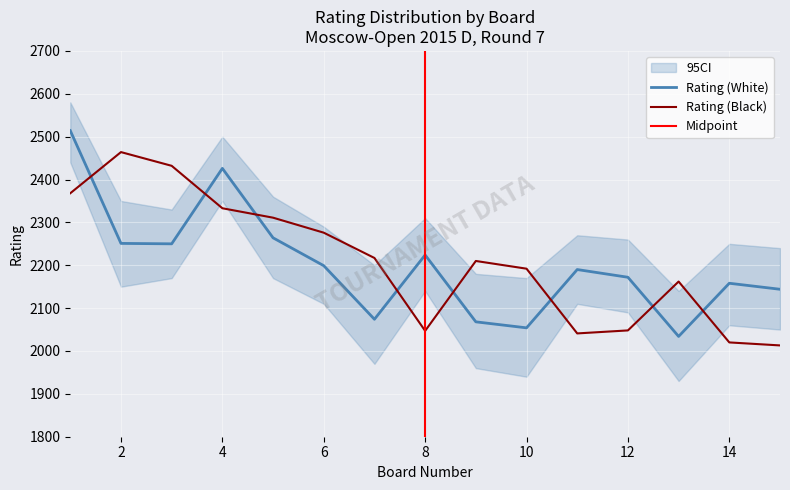

At which label does Rating (Black) reach its minimum?

15